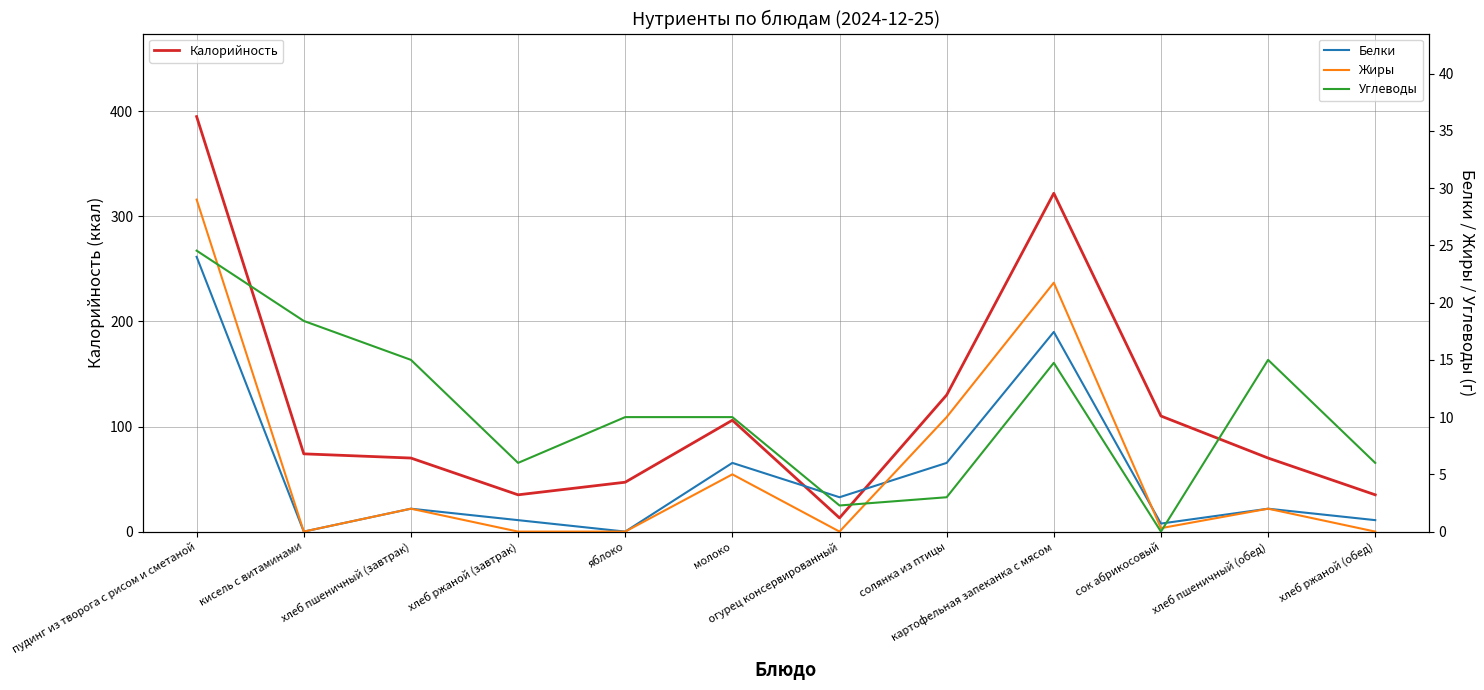

How many lines are shown in the chart?

4